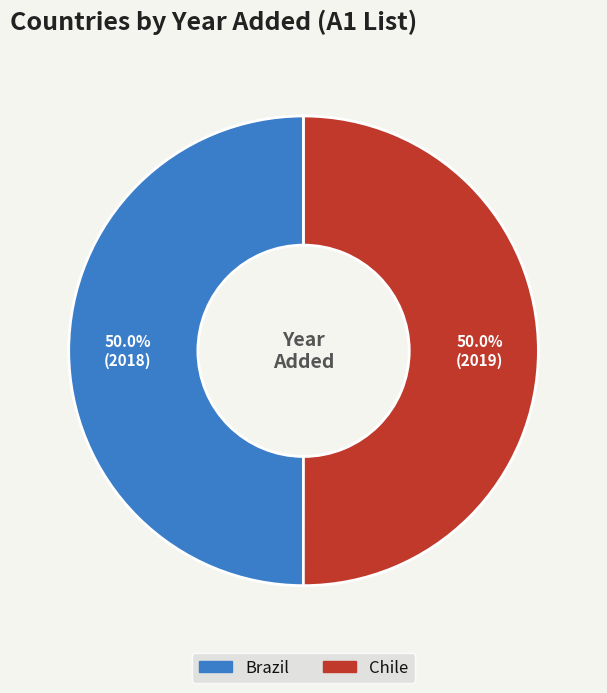

To the nearest percent, what percentage of the pie is Chile?

50%